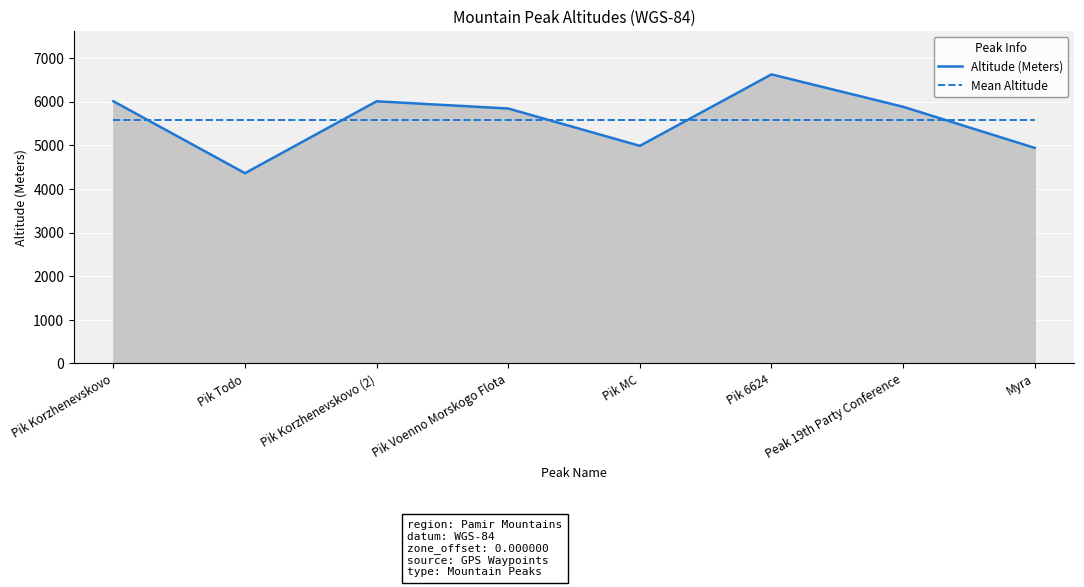

Between Pik 6624 and Peak 19th Party Conference, which series saw the biggest shift?

Altitude (Meters)